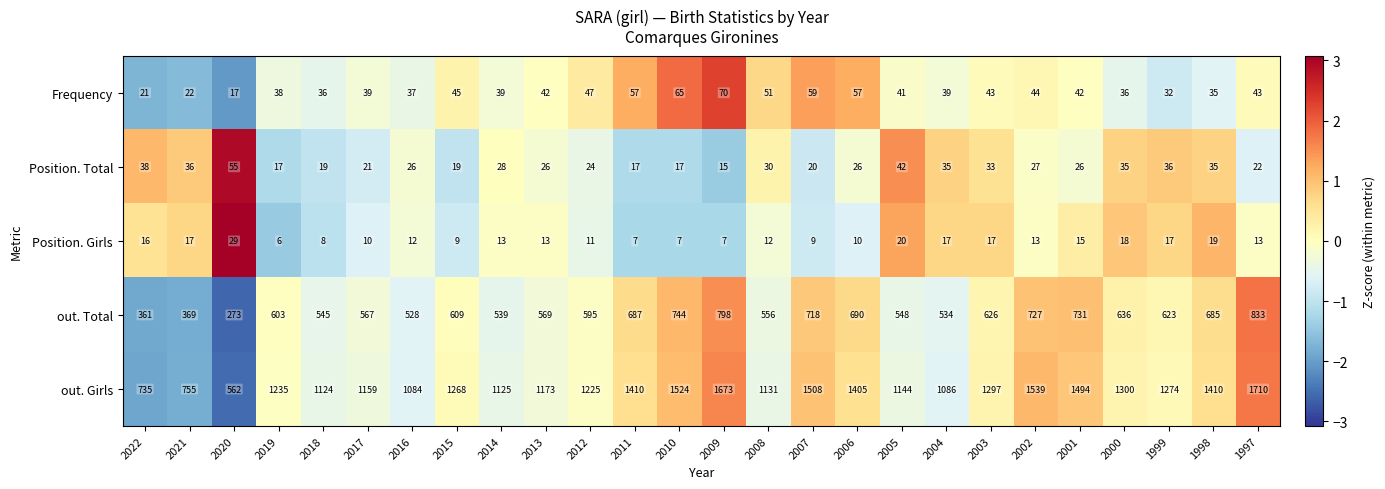

The Position. Total series shows 10 at 1999. True or false?

False